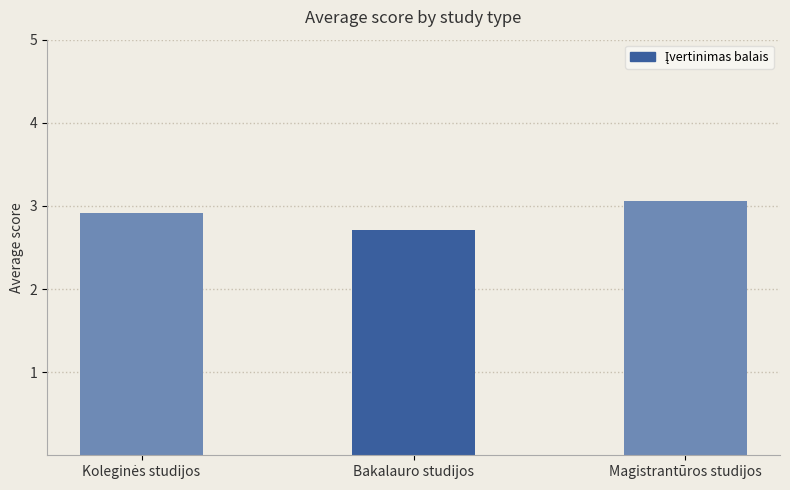

What is the difference between the maximum and minimum values?

0.3